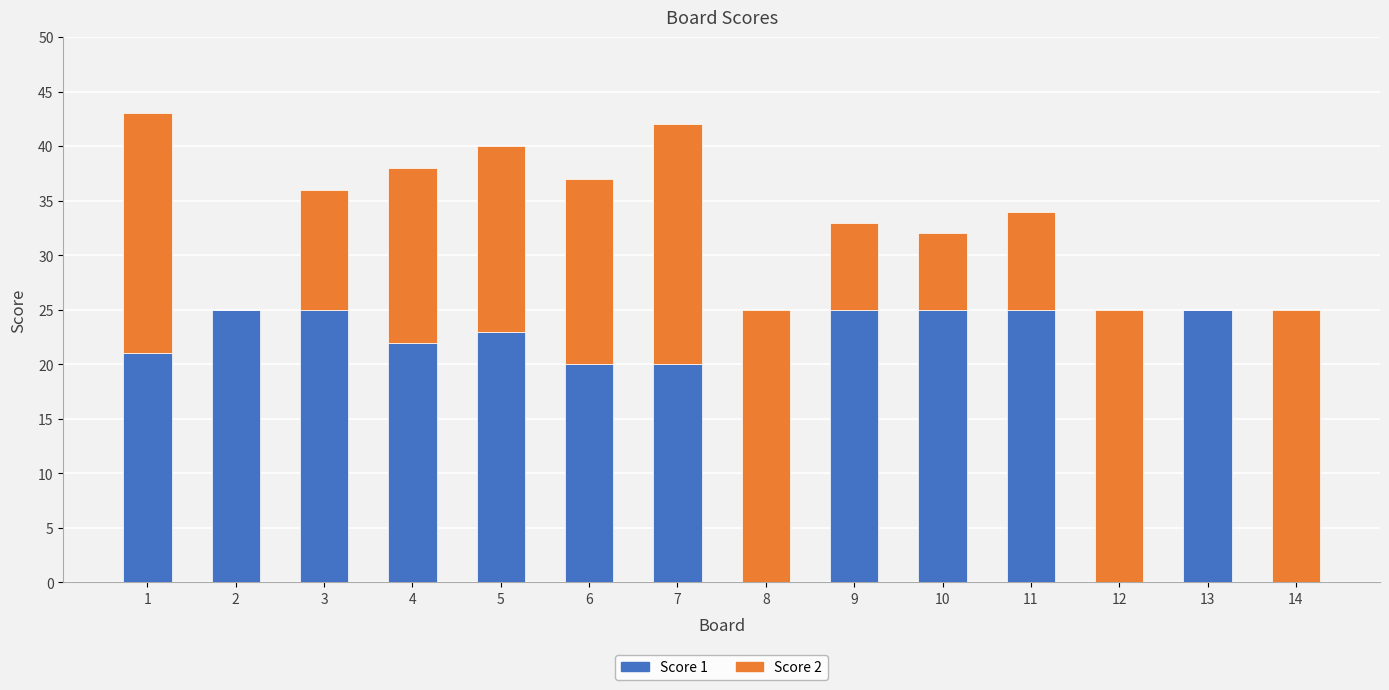

Count the number of categories in the chart.

14